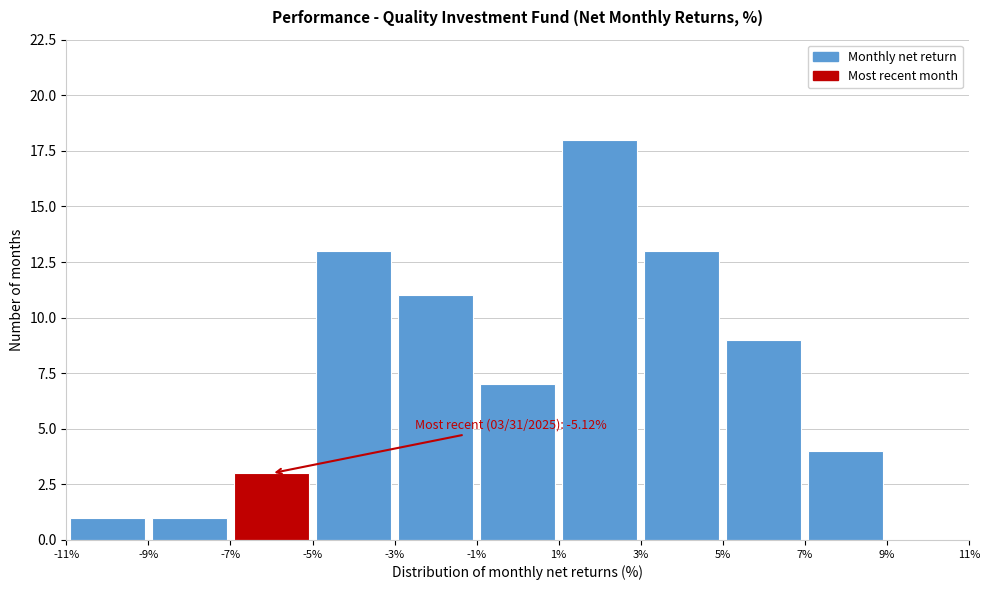

Which range on the x-axis has the tallest bar?

1% to 3%